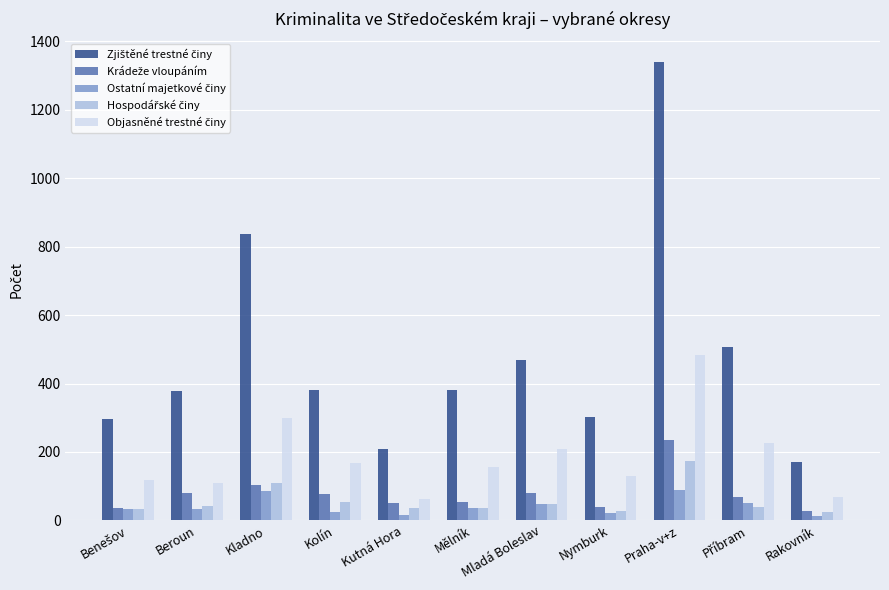

What is the greatest value displayed?

1341